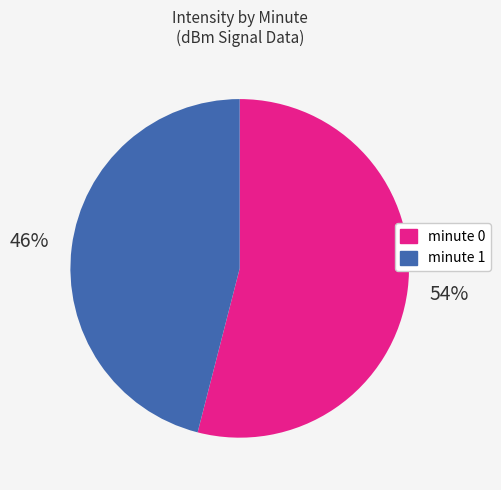

To the nearest percent, what is the average slice percentage?

50%